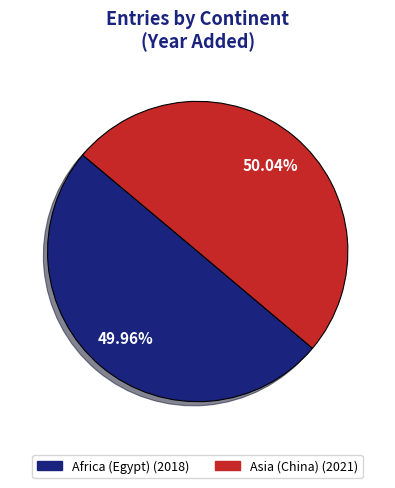

Combined, do Africa (Egypt) and Asia (China) account for over 50%?

Yes